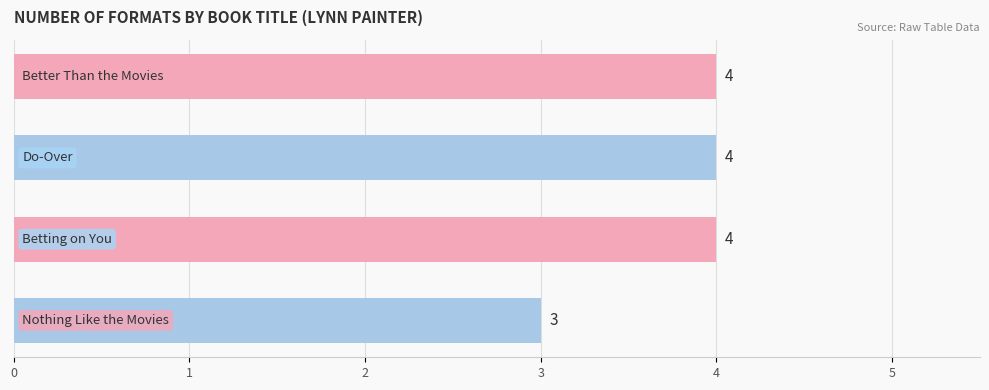

How many series are shown in this chart?

1